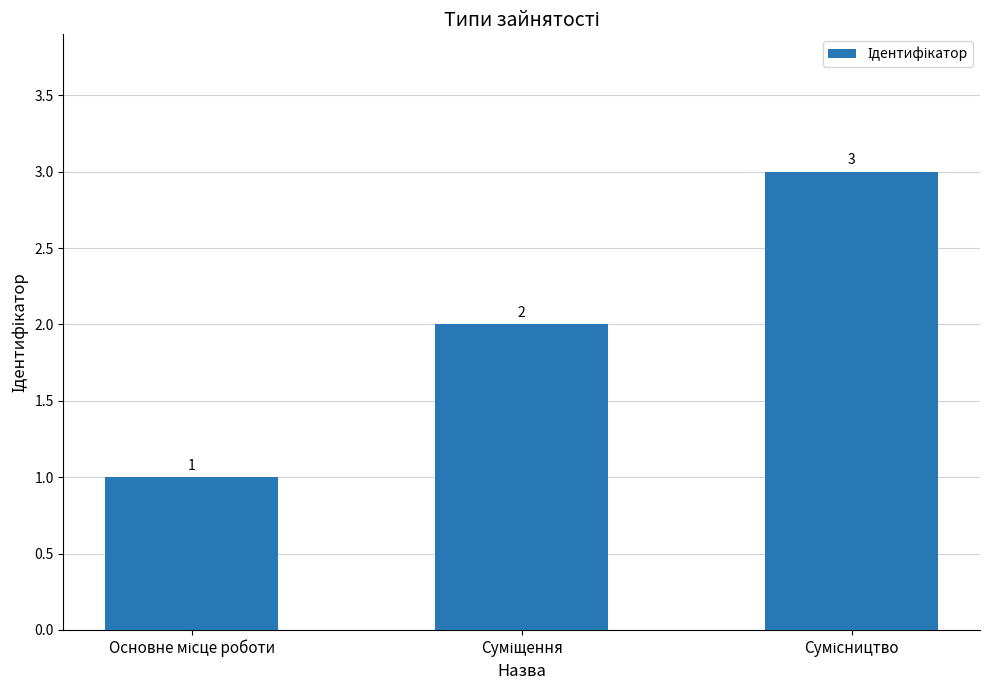

How many data points are less than 2?

1